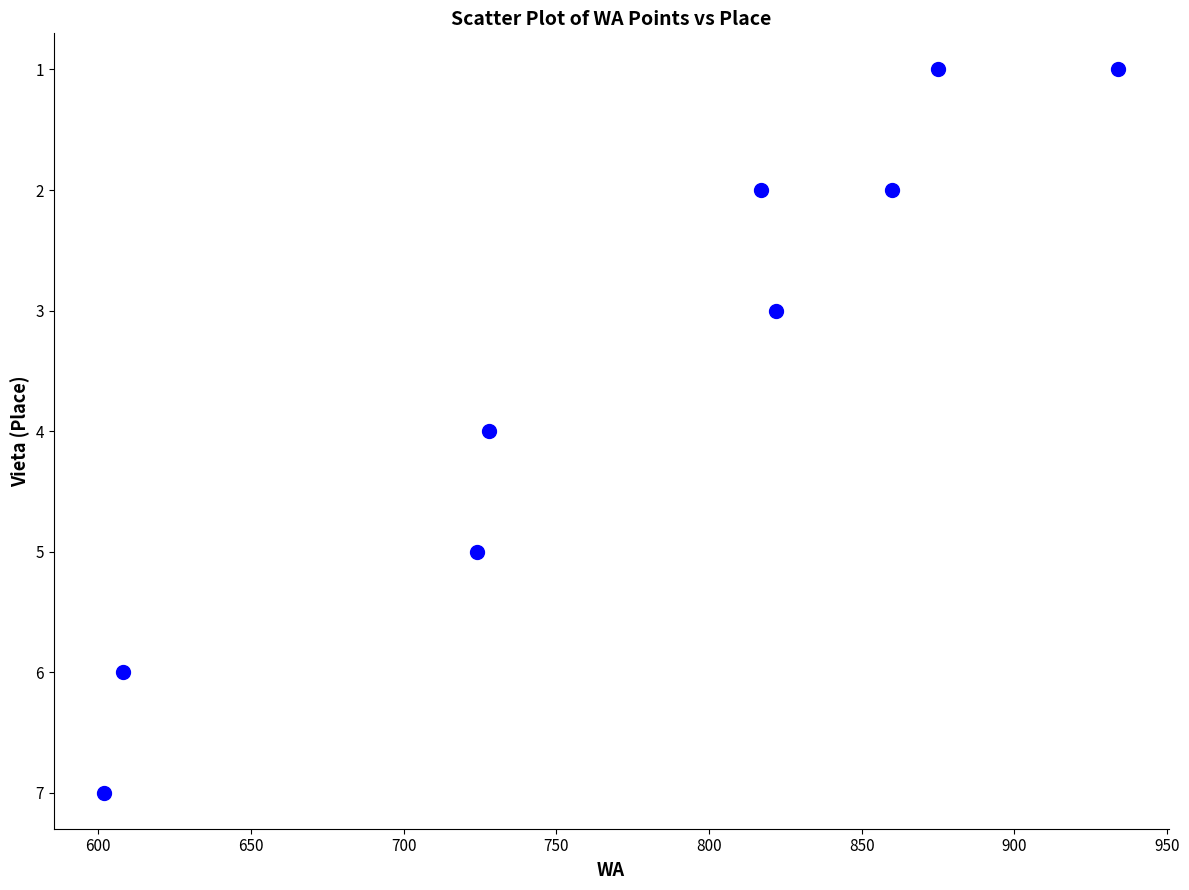

What is the average X value?

774